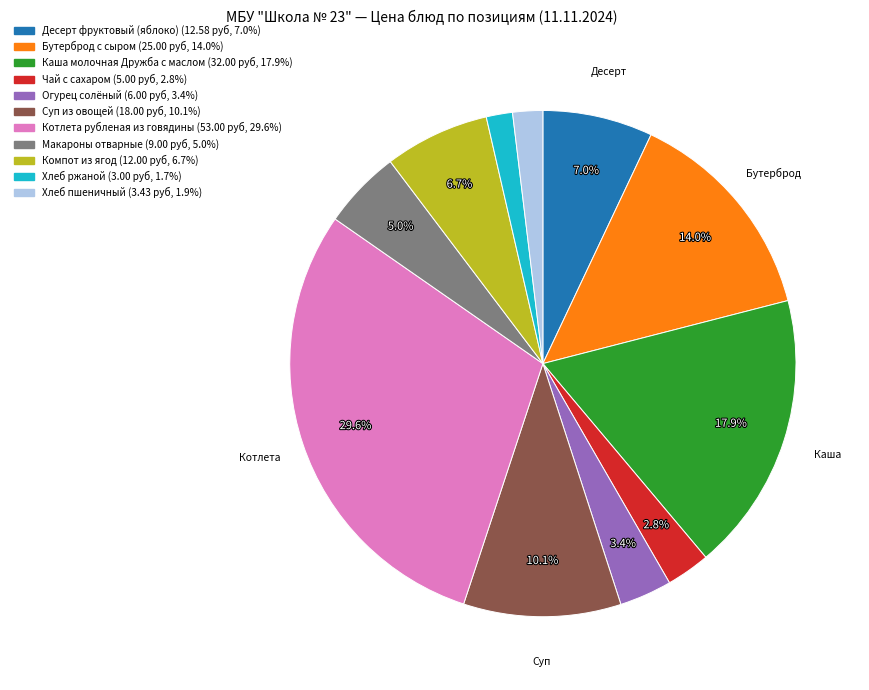

To the nearest percent, what is the average slice percentage?

9%